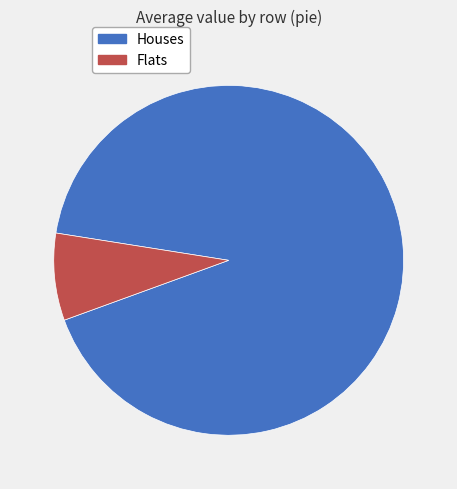

How many segments does this pie chart have?

2